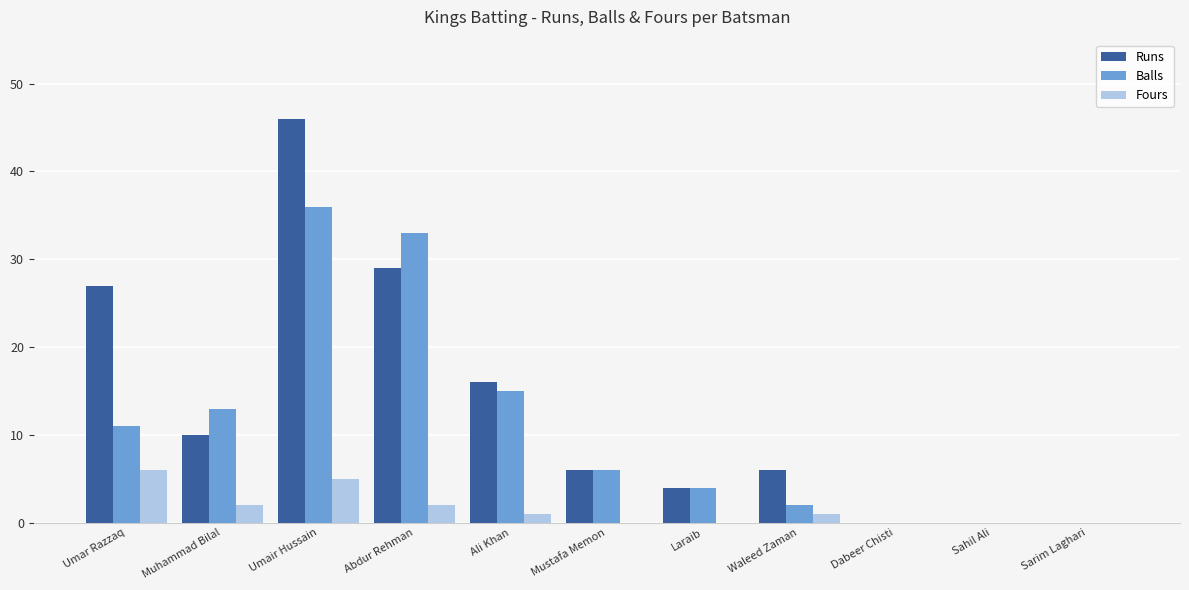

Between Umair Hussain and Sarim Laghari, which series saw the biggest shift?

Runs